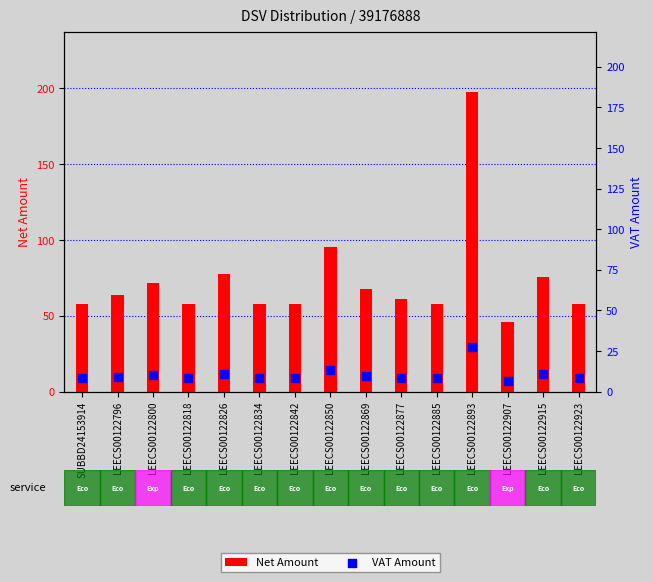

Which series contains the highest Y value?

Net Amount